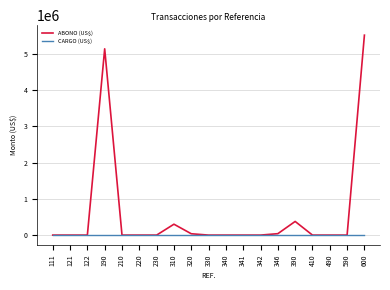

Which series has the largest total across all categories?

ABONO (US$)